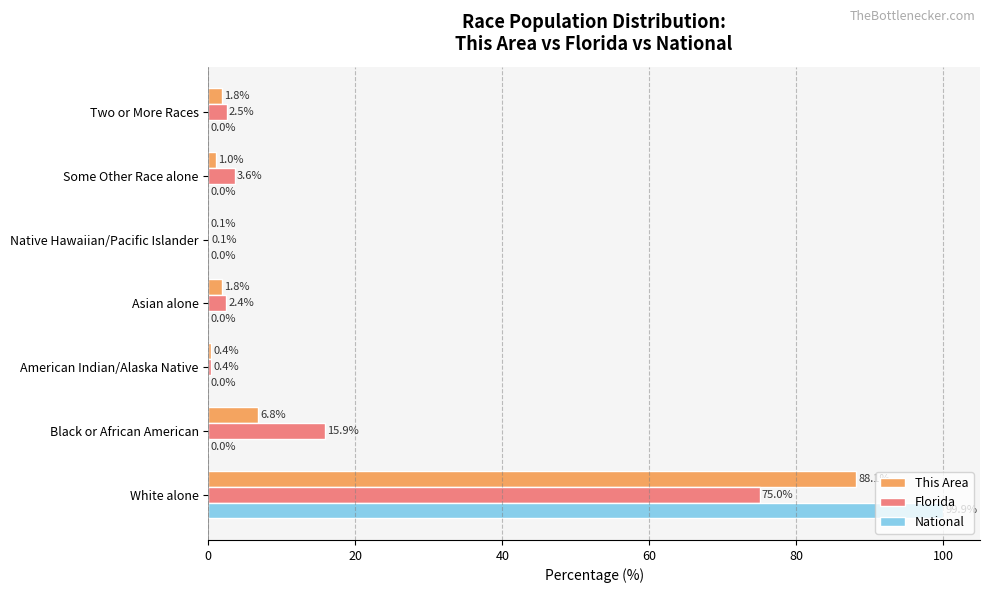

The National series shows 99.9 at White alone. True or false?

True